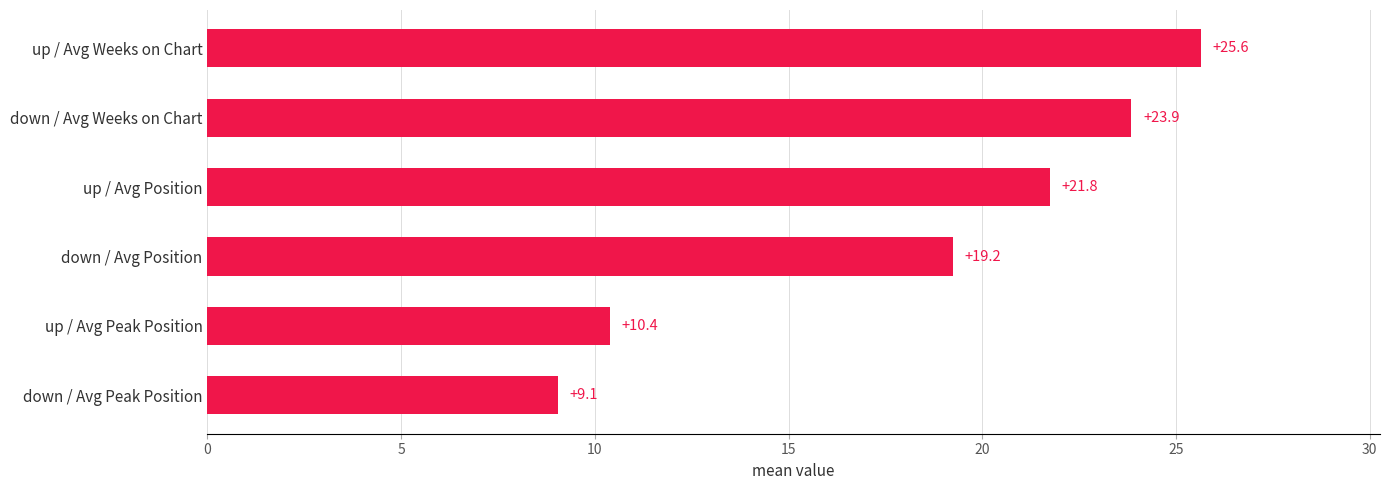

Is it true that the value at up / Avg Weeks on Chart is 25.6?

True